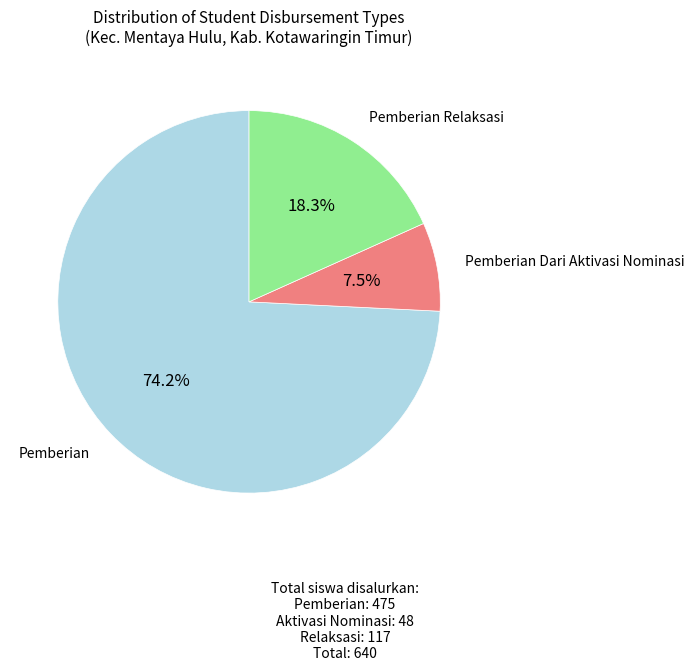

Is there a majority slice in this chart?

Yes